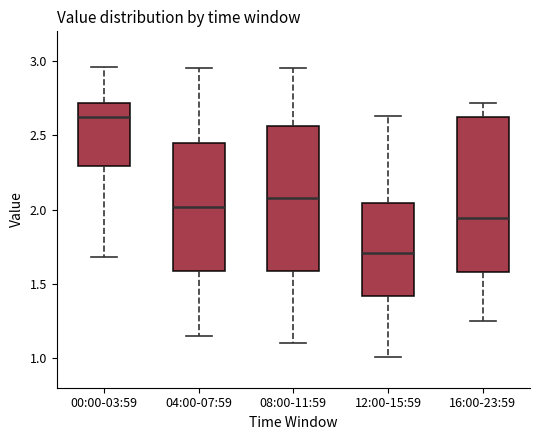

Reading left to right, read every box against the y-axis: the position of its median line, the range the box covers, and the ends of its whiskers. The values are not printed on the chart, so give them approximately, as read against the axis.

00:00-03:59: median 2.65, box 2.30 to 2.70, whiskers 1.70 to 2.95
04:00-07:59: median 2.00, box 1.60 to 2.45, whiskers 1.15 to 2.95
08:00-11:59: median 2.10, box 1.60 to 2.55, whiskers 1.10 to 2.95
12:00-15:59: median 1.70, box 1.40 to 2.05, whiskers 1.00 to 2.65
16:00-23:59: median 1.95, box 1.60 to 2.60, whiskers 1.25 to 2.70